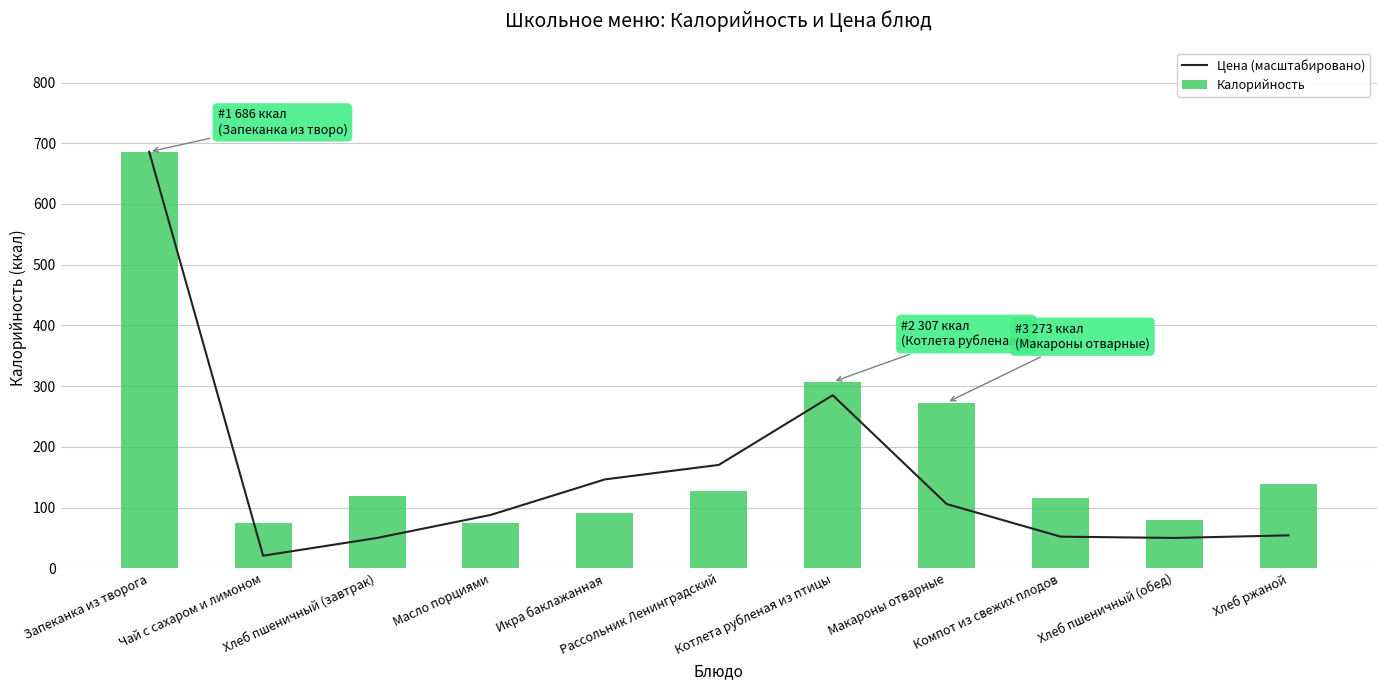

At which label is Цена (масштабировано) closest to 353?

Котлета рубленая из птицы